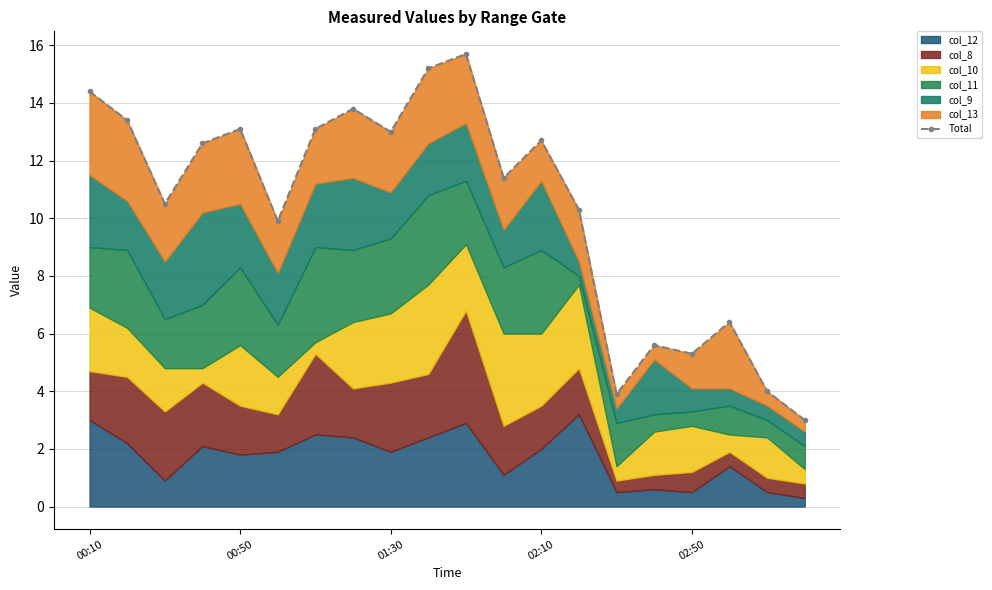

What is the difference between the maximum and minimum values?

12.7